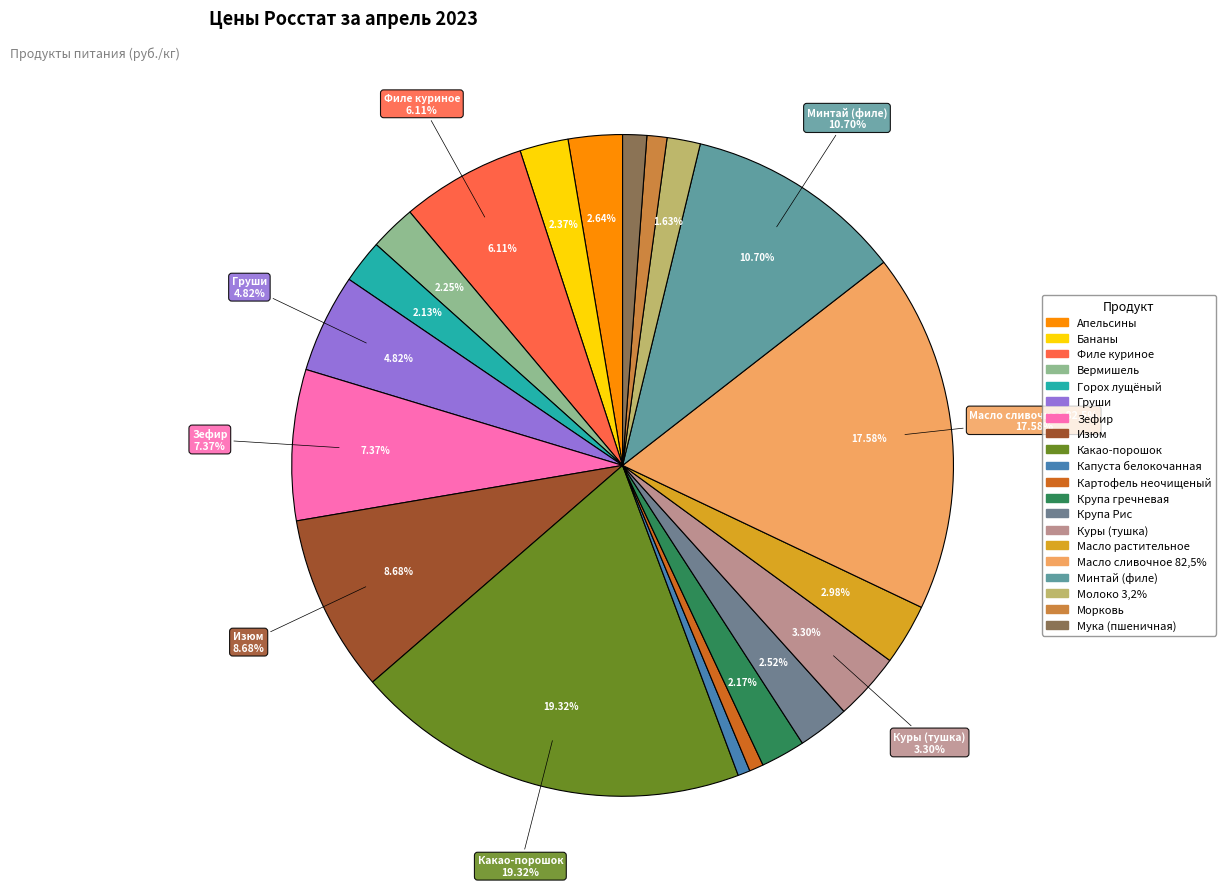

To the nearest percent, what is the average slice percentage?

5%